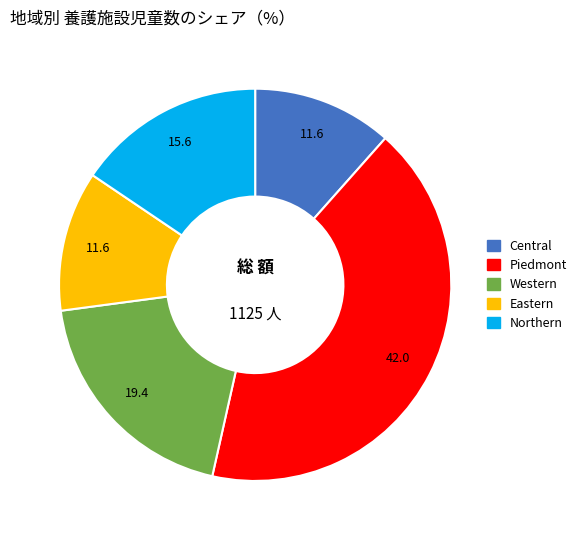

Does Piedmont account for over 50% of the chart?

No